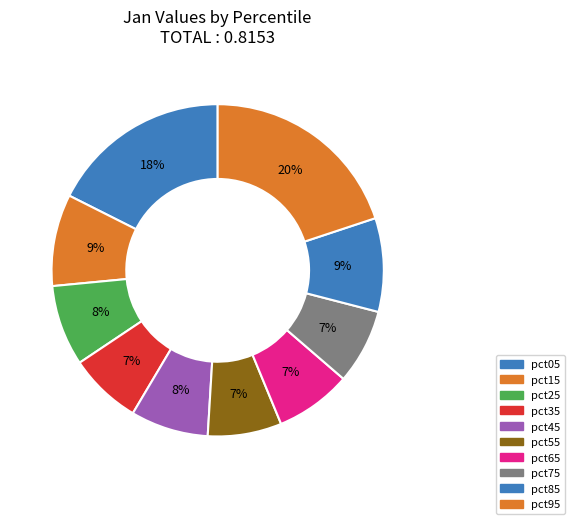

To the nearest percent, what is the average slice percentage?

10%